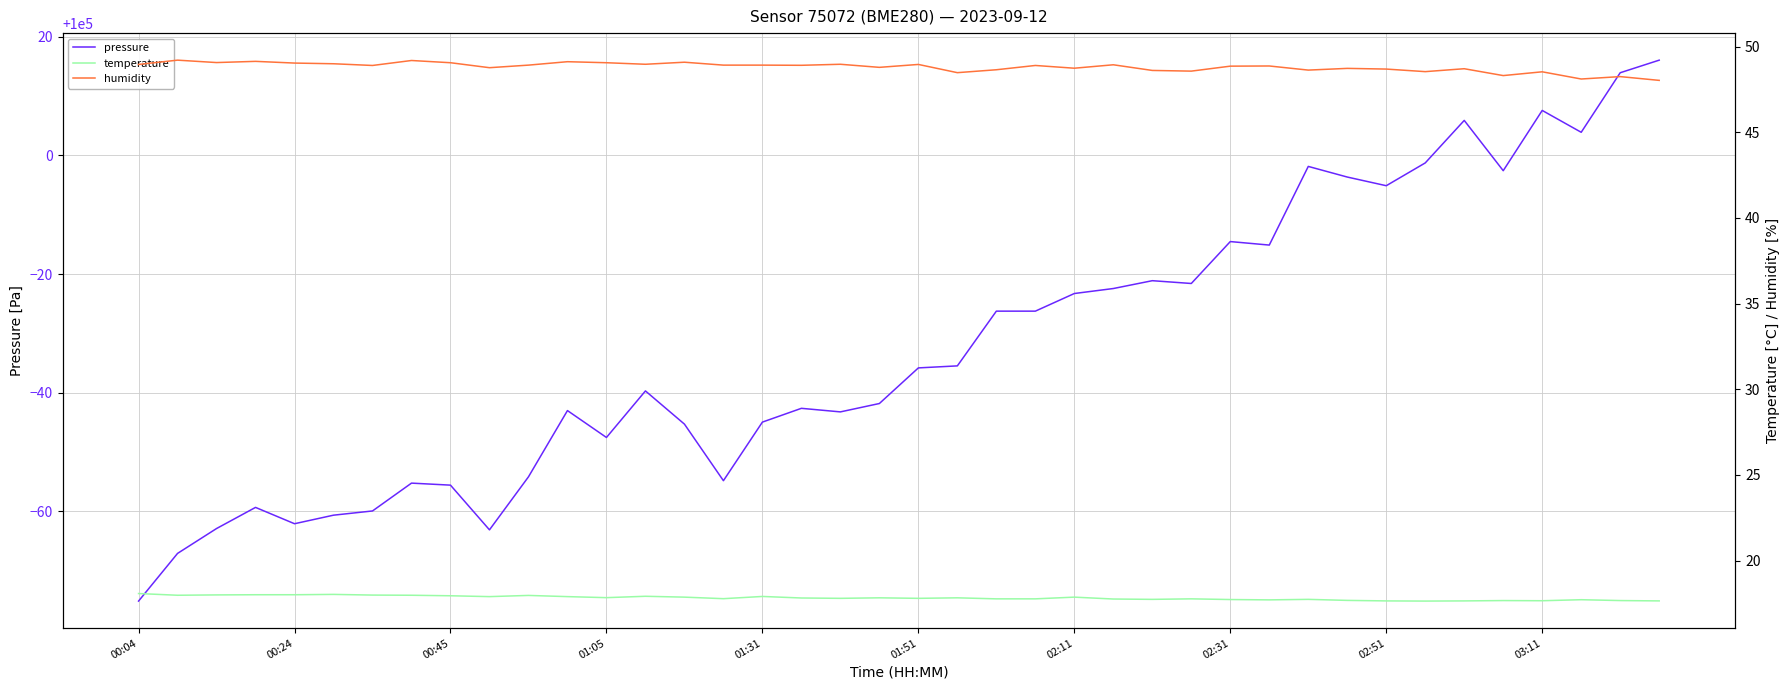

Which category has the lowest value in the pressure series?

00:04